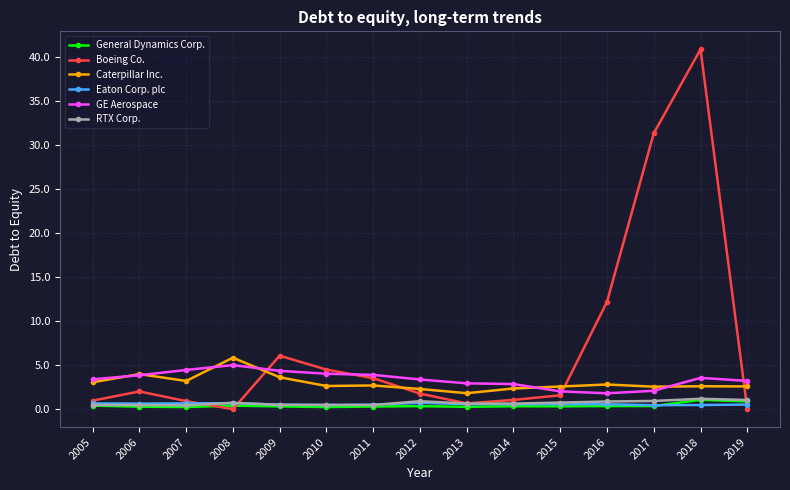

True or false: General Dynamics Corp. has a value of 0.9 at 2019.

True